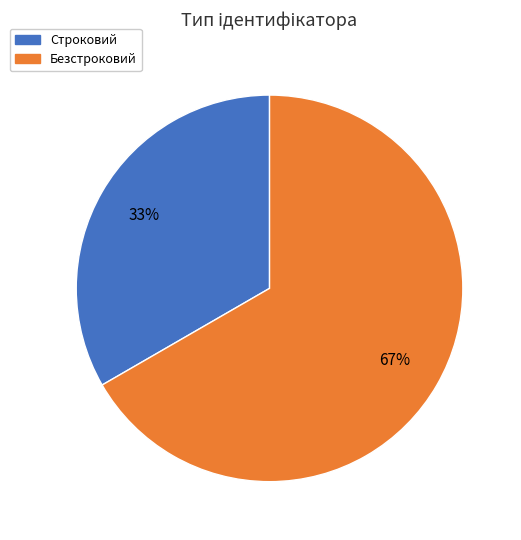

How many segments does this pie chart have?

2